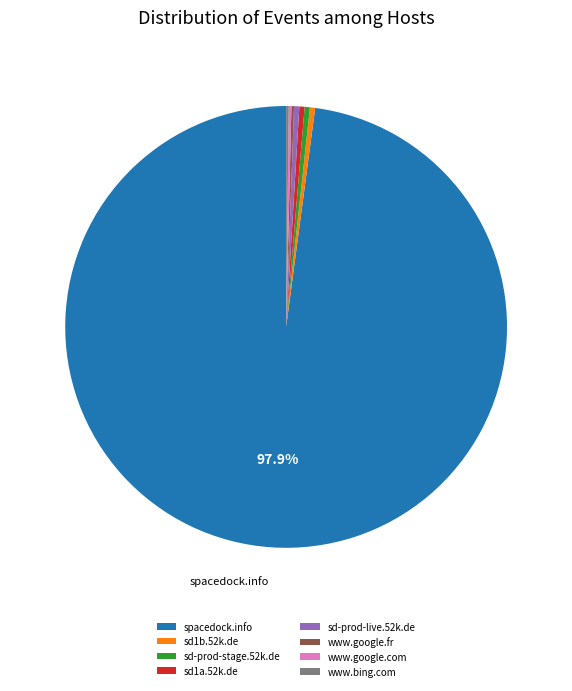

Which has a higher value, sd1a.52k.de or spacedock.info?

spacedock.info